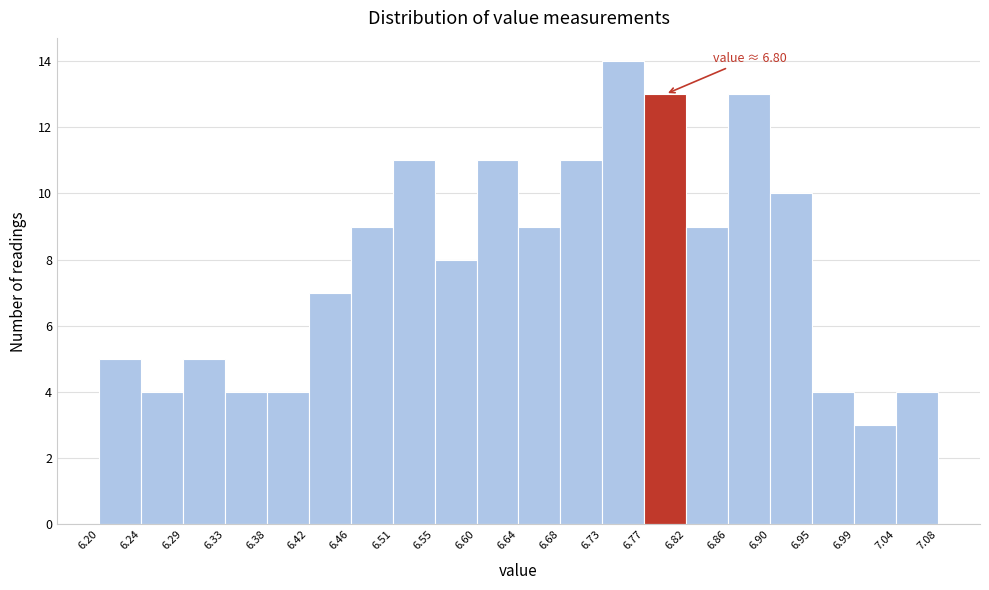

Which range on the x-axis has the tallest bar?

6.73 to 6.77